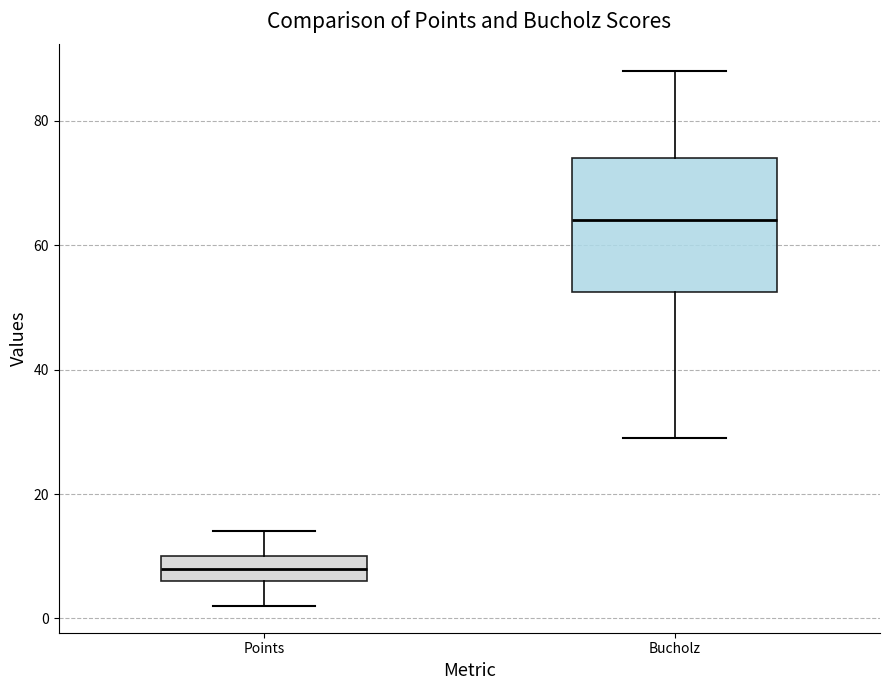

Reading left to right, transcribe this box plot: for each box, give where its median line is, the range the box spans, and where its two whiskers end, as read against the y-axis. The values are not printed on the chart, so give them approximately, as read against the axis.

Points: median 8, box 6 to 10, whiskers 2 to 14
Bucholz: median 64, box 52 to 74, whiskers 30 to 88